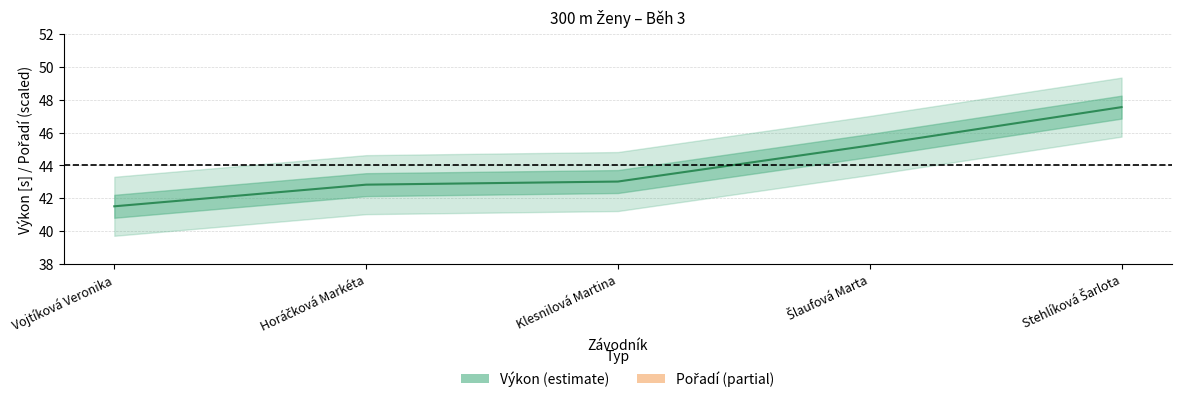

How many values in the Výkon series are below 43?

2